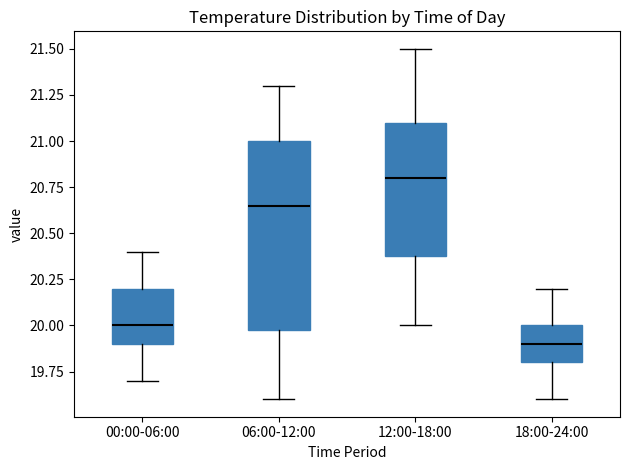

Where is the upper edge of the box for 06:00-12:00 on the y-axis? The values are not printed on the chart, so give them approximately, as read against the axis.

21.00